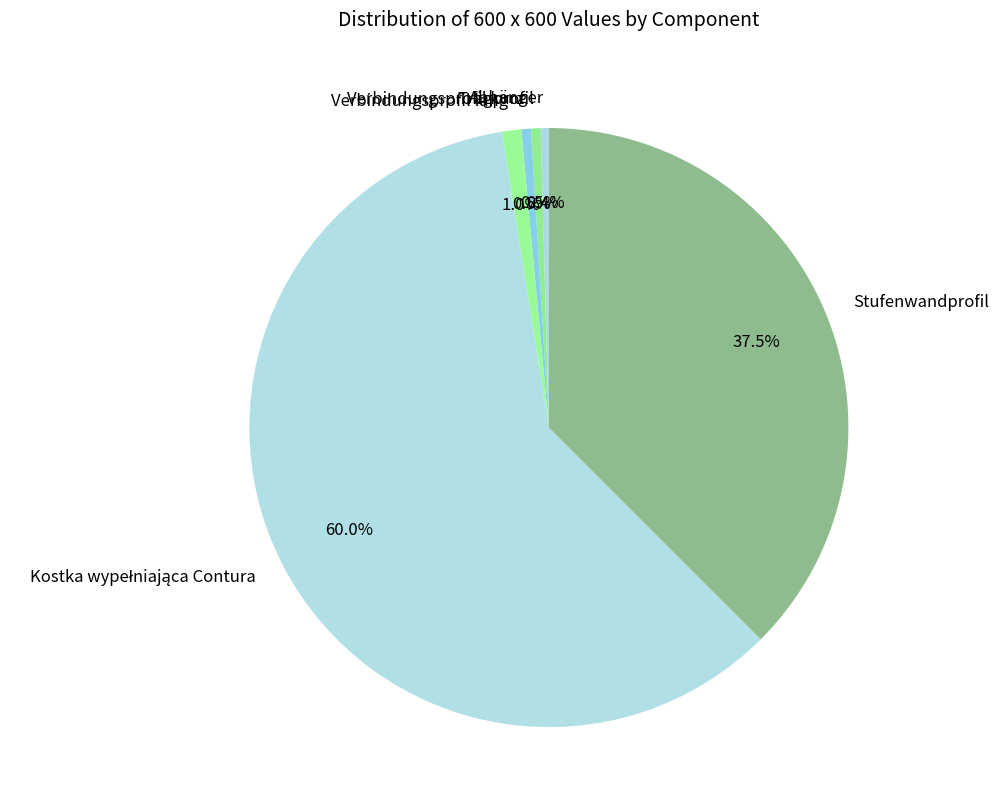

What percentage is NOT represented by Abhänger?

99.6%